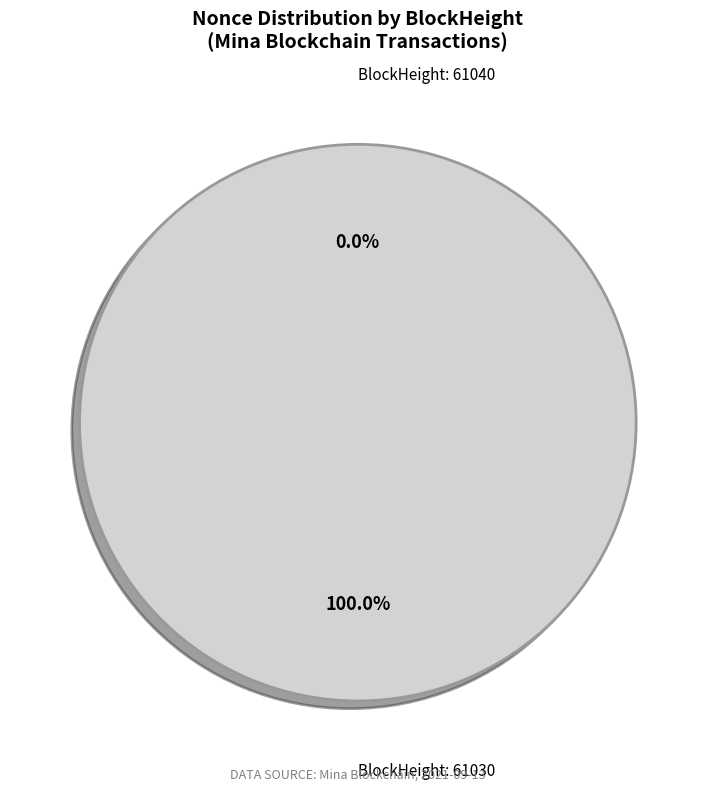

What percentage is NOT represented by 61040?

100.0%